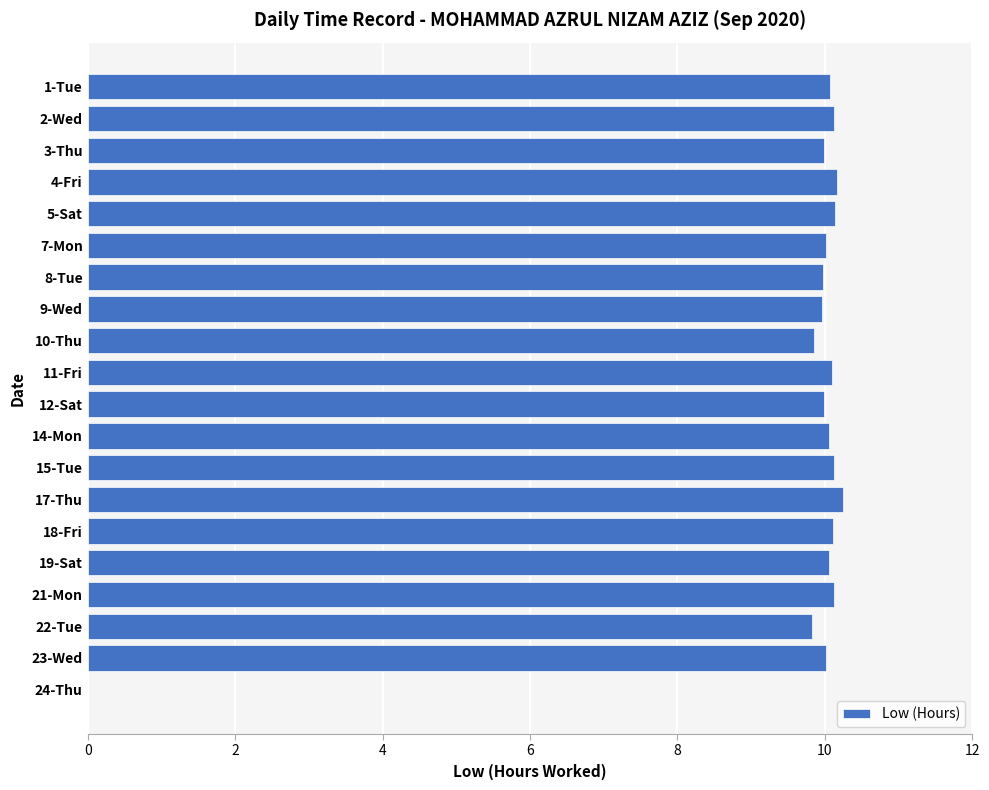

What is the greatest value displayed?

10.2